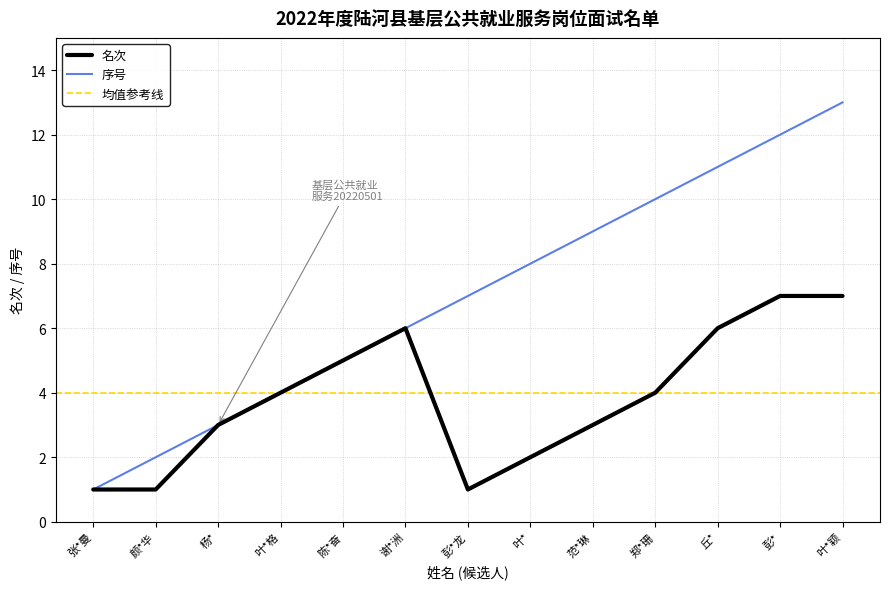

What is the label of the 1st point from the left?

张*曼